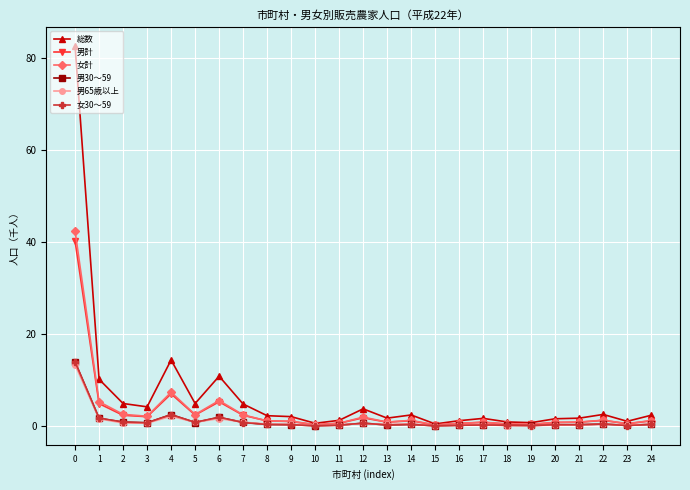

Which series has the widest spread of values?

総数